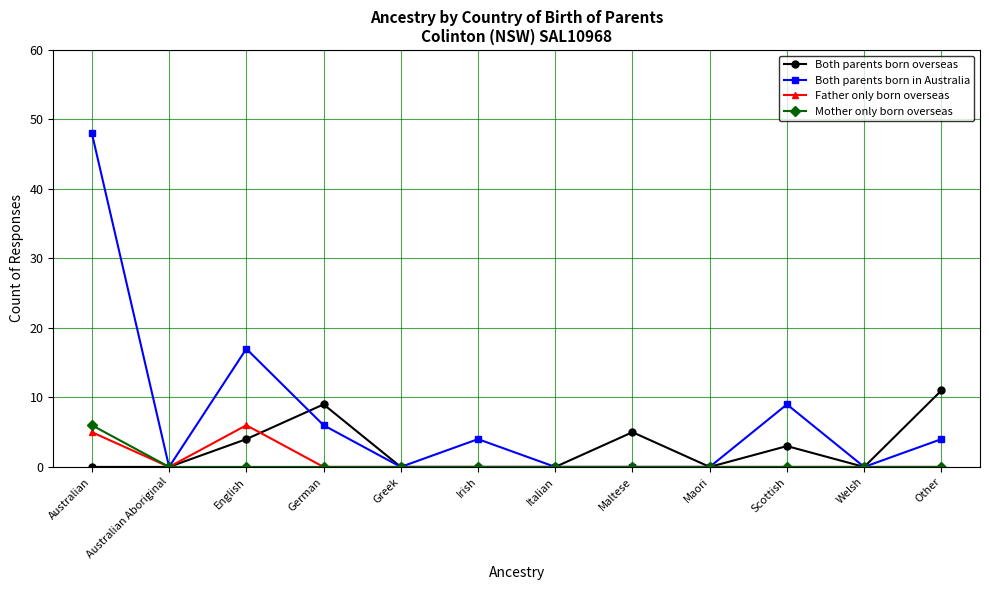

Reading right to left, transcribe all the data shown in this chart.

Both parents born overseas: Other=11	Welsh=0	Scottish=3	Maori=0	Maltese=5	Italian=0	Irish=0	Greek=0	German=9	English=4	Australian Aboriginal=0	Australian=0
Both parents born in Australia: Other=4	Welsh=0	Scottish=9	Maori=0	Maltese=0	Italian=0	Irish=4	Greek=0	German=6	English=17	Australian Aboriginal=0	Australian=48
Father only born overseas: Other=0	Welsh=0	Scottish=0	Maori=0	Maltese=0	Italian=0	Irish=0	Greek=0	German=0	English=6	Australian Aboriginal=0	Australian=5
Mother only born overseas: Other=0	Welsh=0	Scottish=0	Maori=0	Maltese=0	Italian=0	Irish=0	Greek=0	German=0	English=0	Australian Aboriginal=0	Australian=6